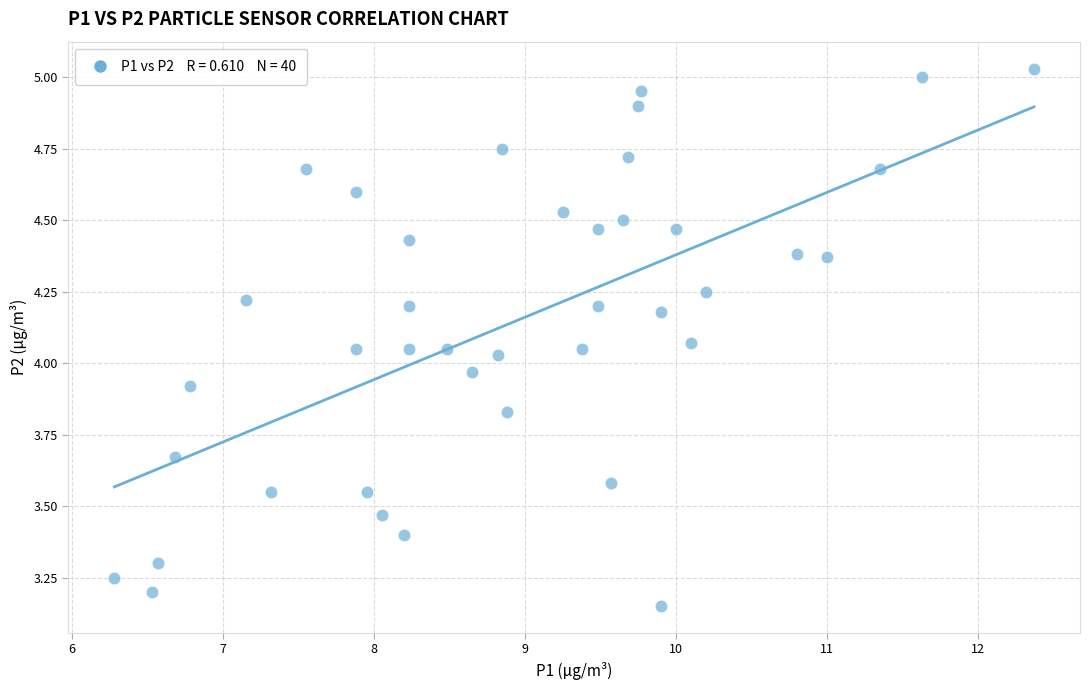

What is the range of Y values (max minus min)?

1.9